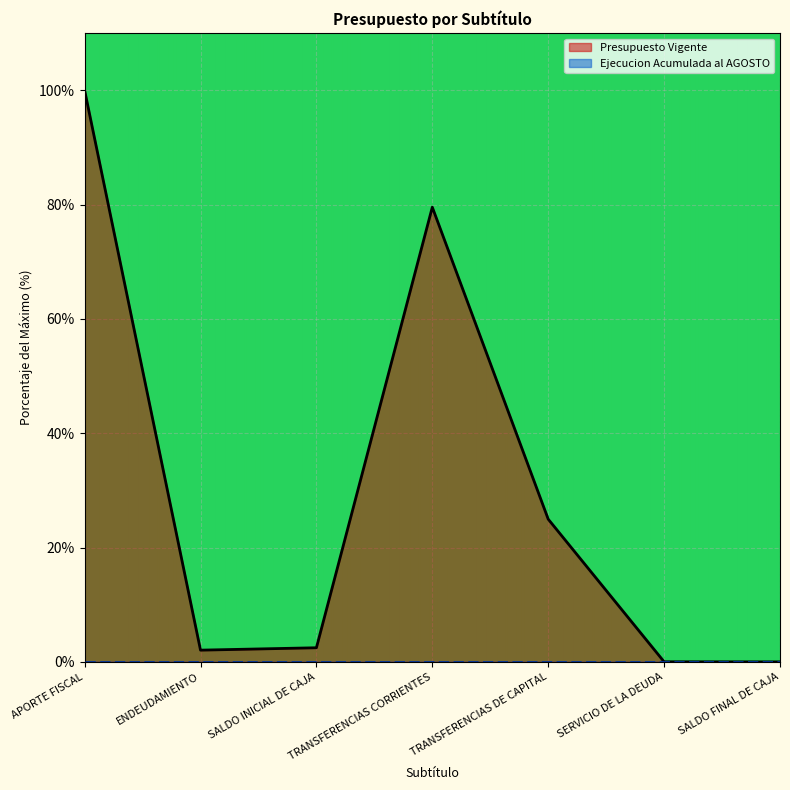

List the labels in order of value, smallest first.

SALDO FINAL DE CAJA, SERVICIO DE LA DEUDA, ENDEUDAMIENTO, SALDO INICIAL DE CAJA, TRANSFERENCIAS DE CAPITAL, TRANSFERENCIAS CORRIENTES, APORTE FISCAL